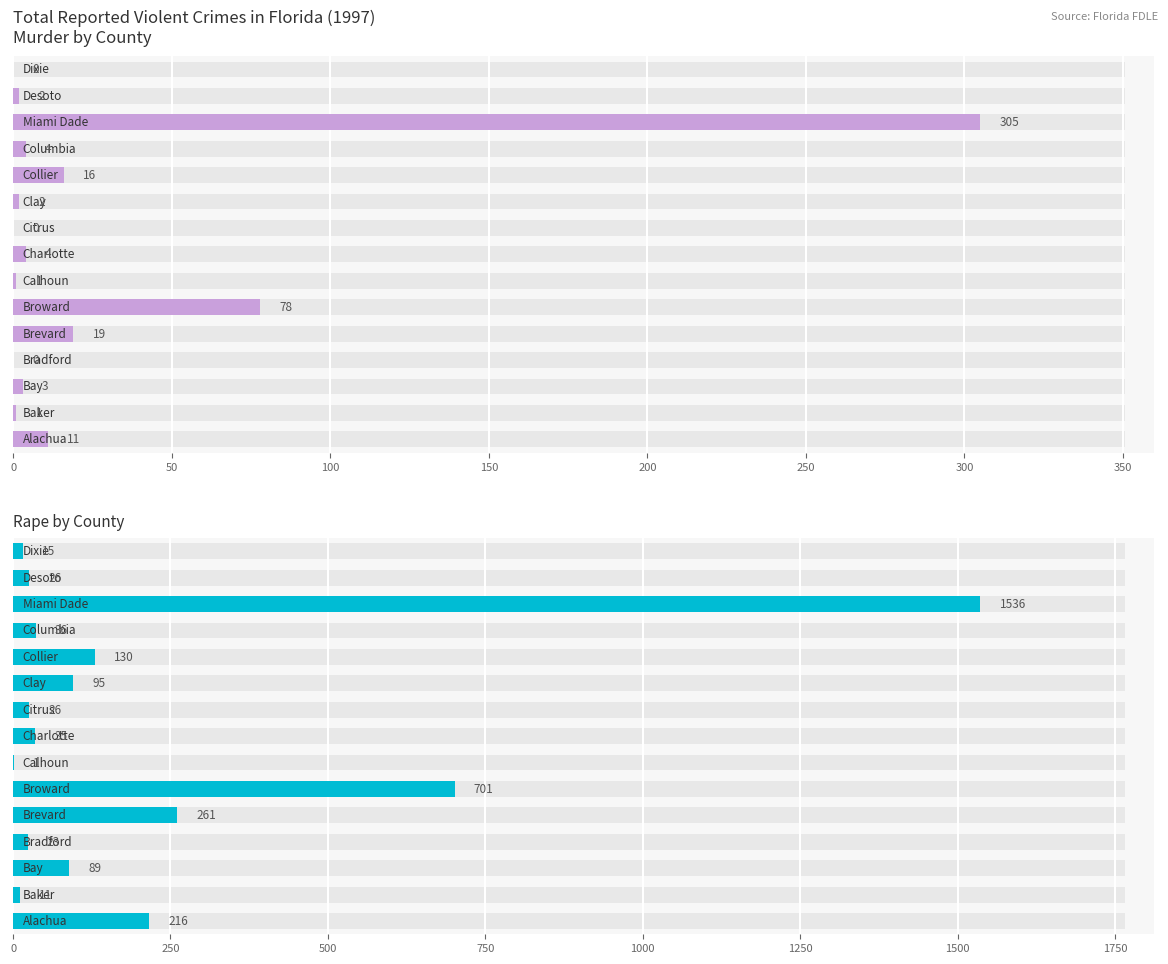

Is the value of Murder at 150 greater than the value of Rape at 0?

No